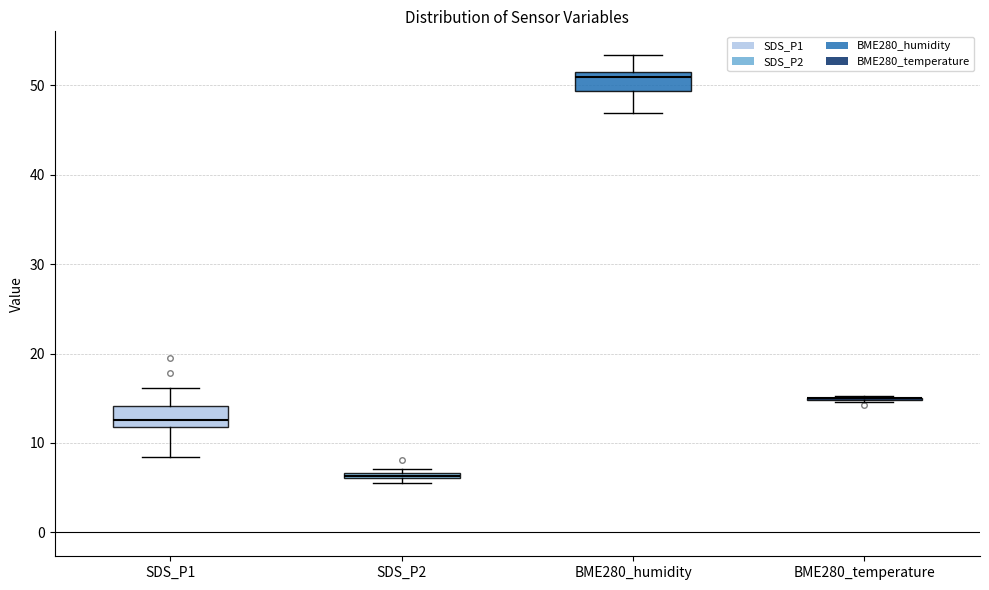

Where does the upper whisker of the box for SDS_P1 end on the y-axis? The values are not printed on the chart, so give them approximately, as read against the axis.

16